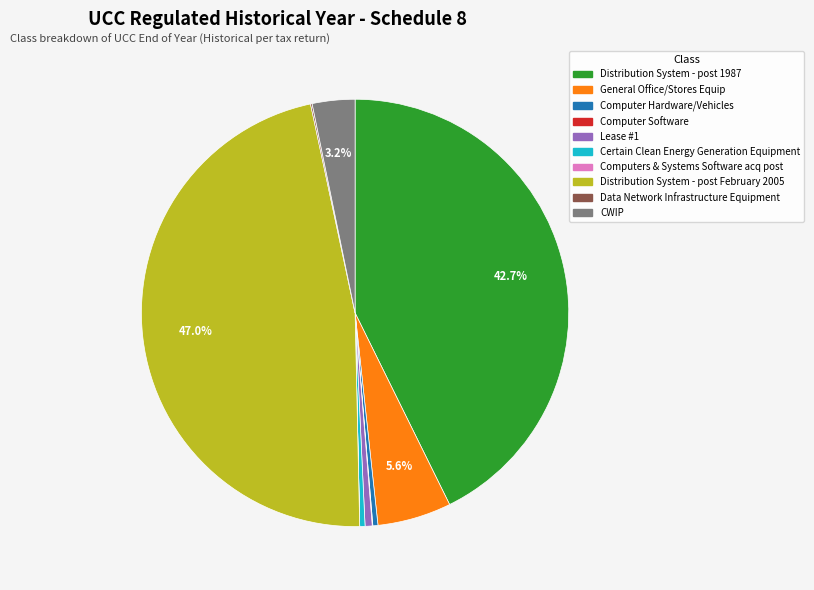

Combined, do Distribution System - post February 2005 and Certain Clean Energy Generation Equipment account for over 50%?

No